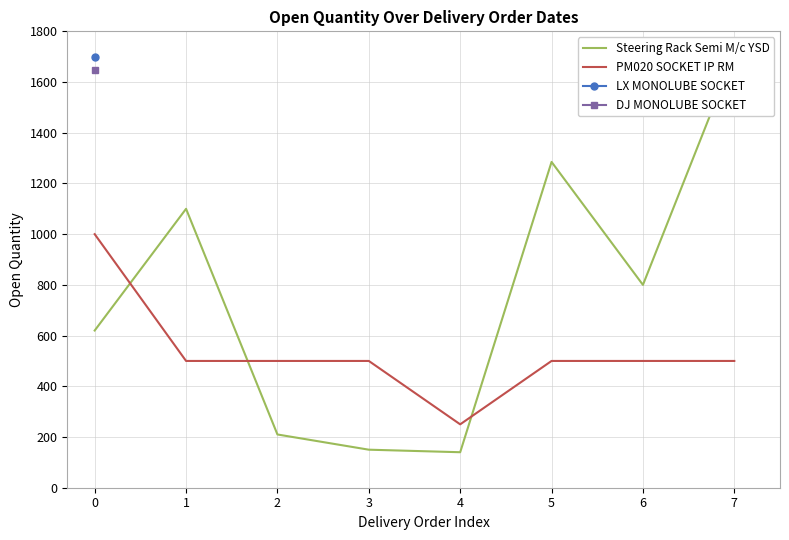

The PM020 SOCKET IP RM series shows 758 at 1. True or false?

False